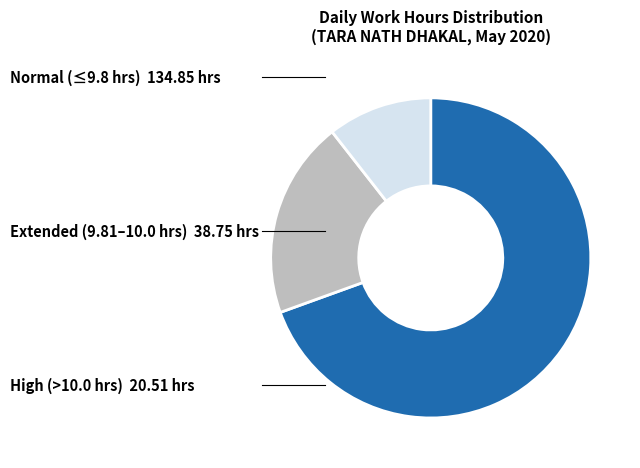

Count the number of slices in the pie.

3